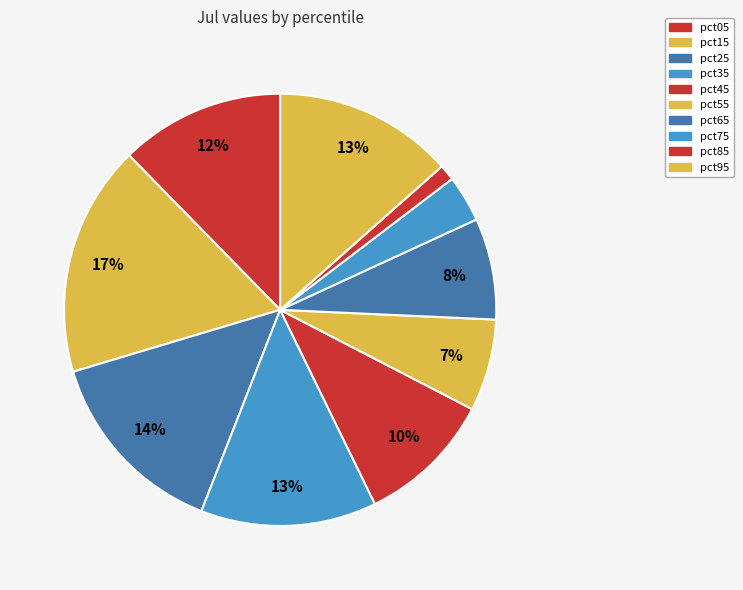

Which slice is the largest?

pct15